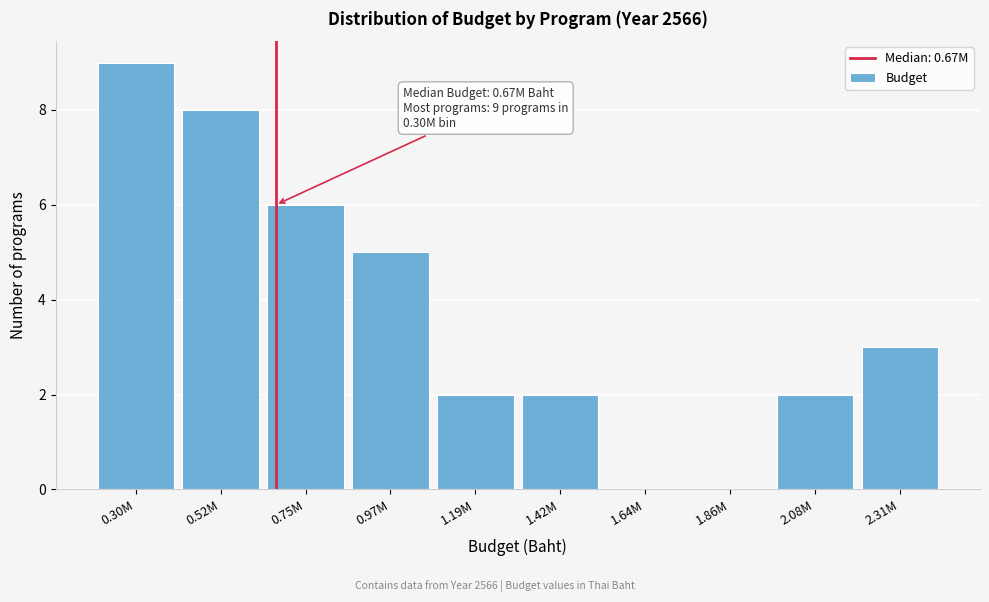

Reading right to left, list all the values displayed in this chart.

2.31M=3	2.08M=2	1.86M=0	1.64M=0	1.42M=2	1.19M=2	0.97M=5	0.75M=6	0.52M=8	0.30M=9